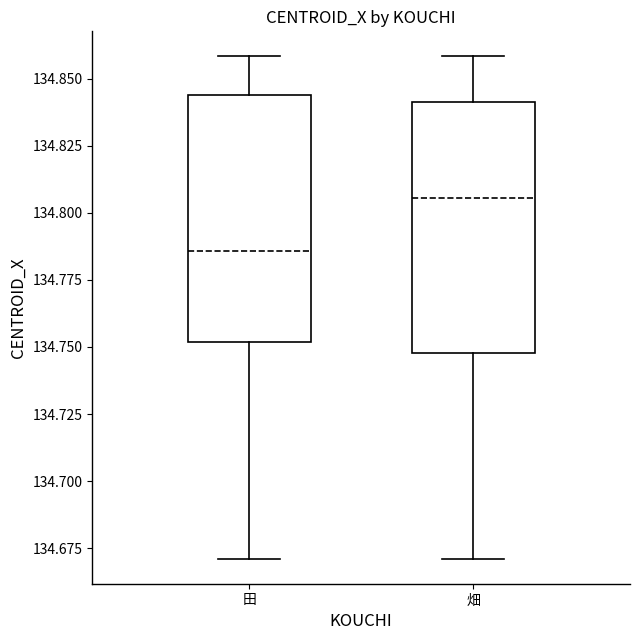

Reading left to right, read every box against the y-axis: the position of its median line, the range the box covers, and the ends of its whiskers. The values are not printed on the chart, so give them approximately, as read against the axis.

田: median 134.785, box 134.750 to 134.845, whiskers 134.670 to 134.860
畑: median 134.805, box 134.750 to 134.840, whiskers 134.670 to 134.860